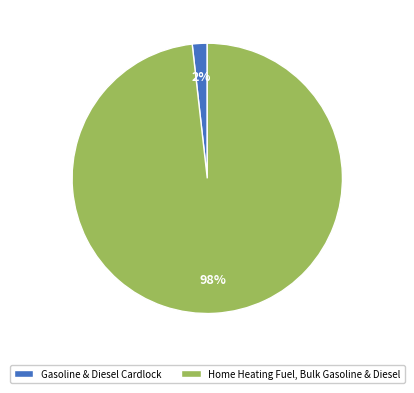

Which slice is the smallest?

Gasoline & Diesel Cardlock